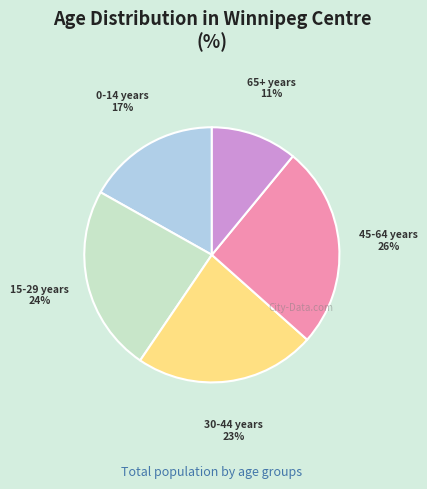

How many segments does this pie chart have?

5